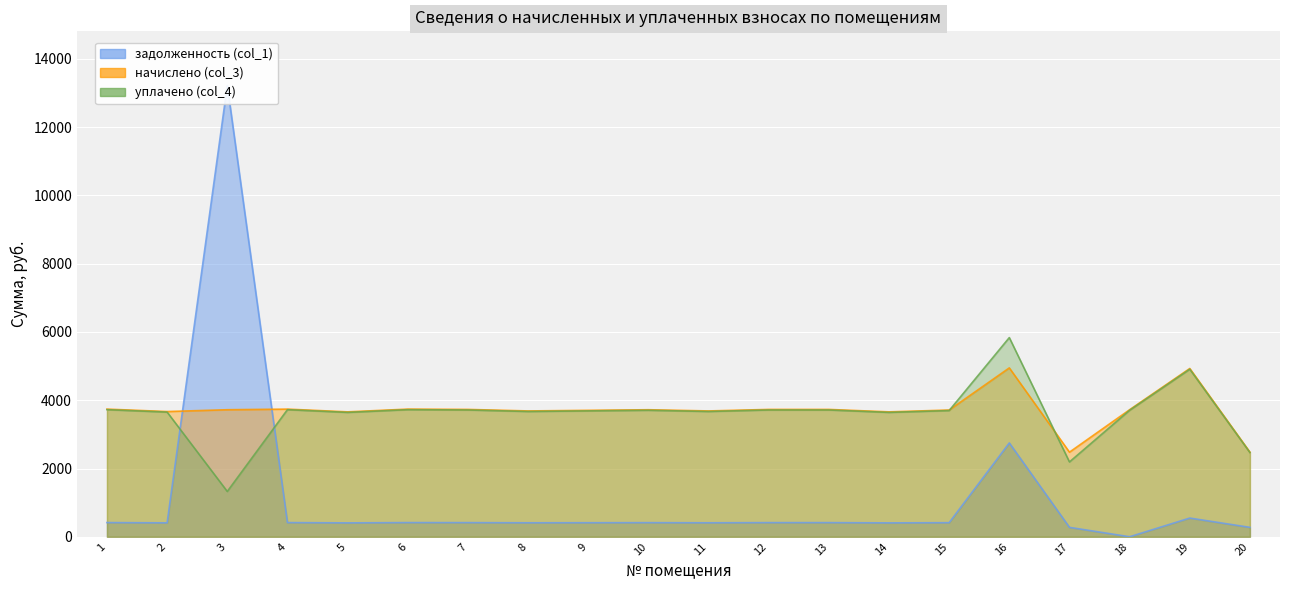

Which series changed the most between 1 and 19?

начислено (col_3)